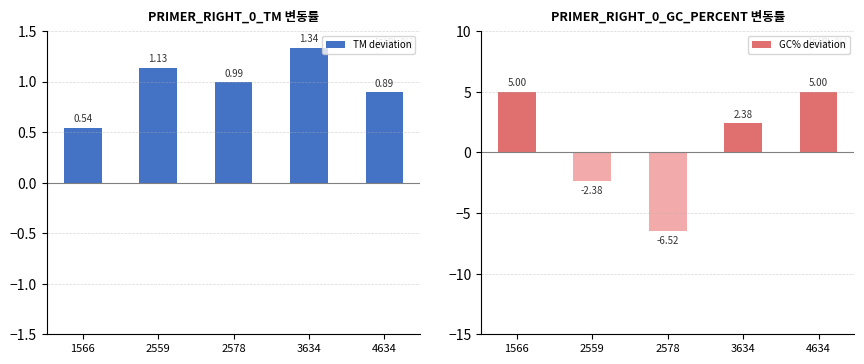

What is the difference between the GC% deviation values at 1566 and 2578?

11.5